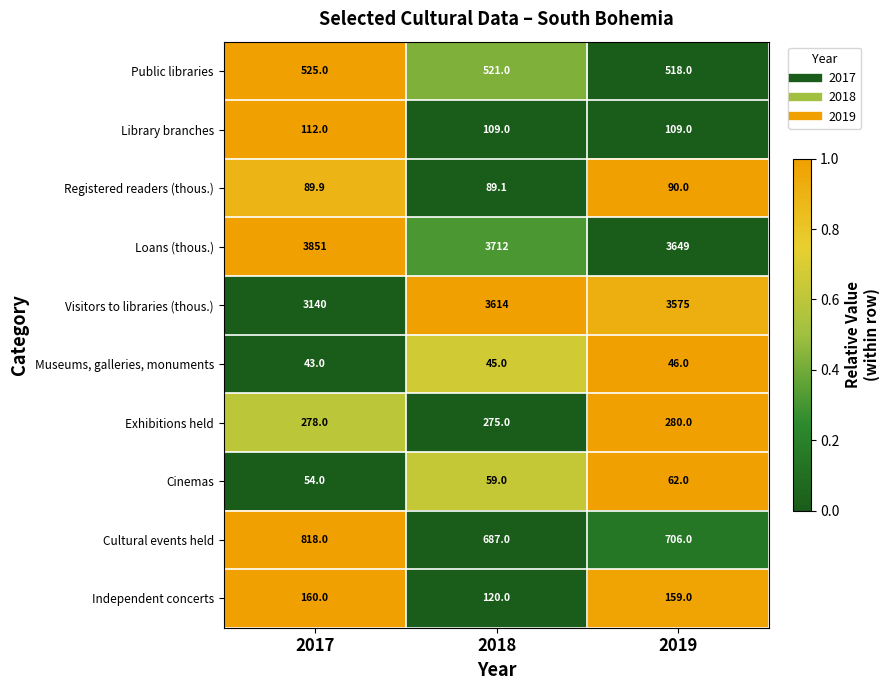

At which category is the sum across all series the highest?

2018